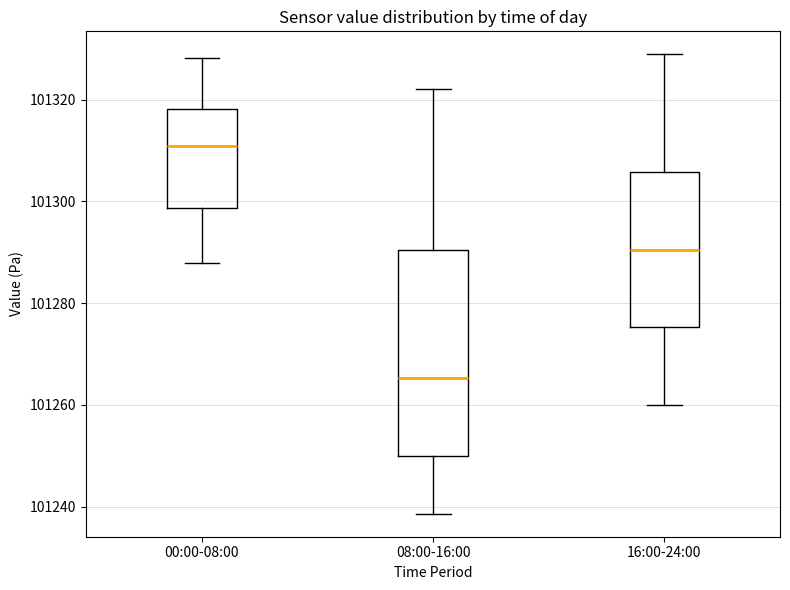

Where does the median line of the box for 16:00-24:00 sit on the y-axis? The values are not printed on the chart, so give them approximately, as read against the axis.

101290